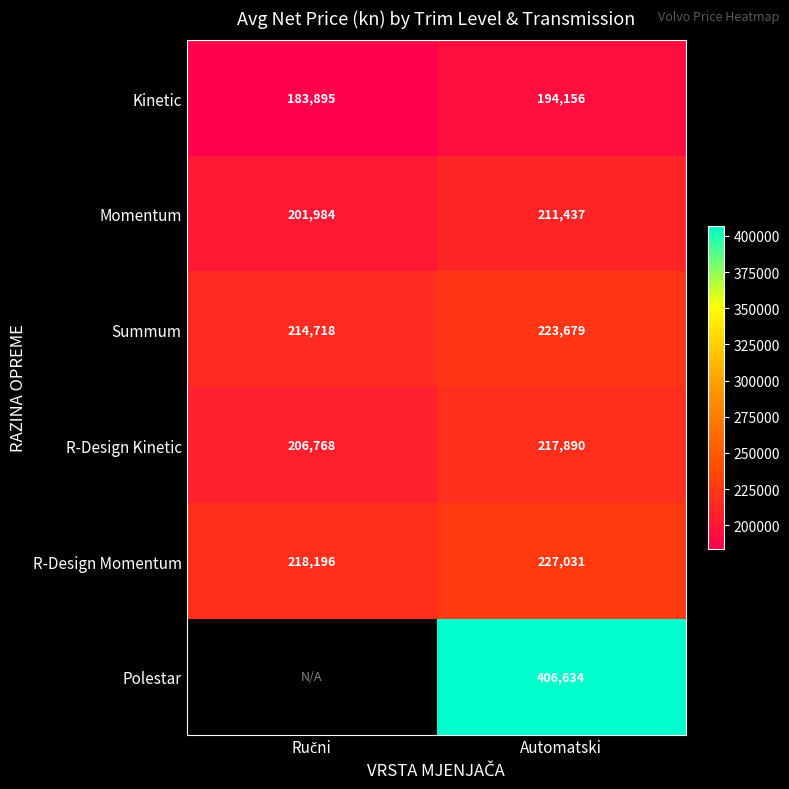

Rank the series at Automatski from highest to lowest value.

Polestar, R-Design Momentum, Summum, R-Design Kinetic, Momentum, Kinetic